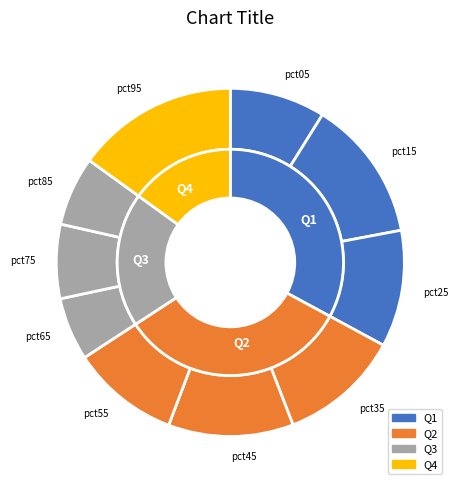

Rank the categories by value from lowest to highest.

pct65, pct85, pct75, pct05, pct55, pct25, pct35, pct45, pct15, pct95